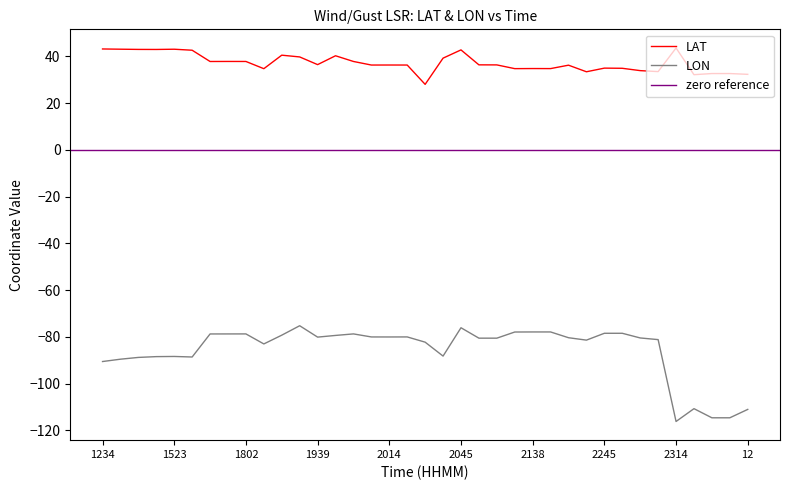

What is the approximate value of LAT at 1400?

43.1